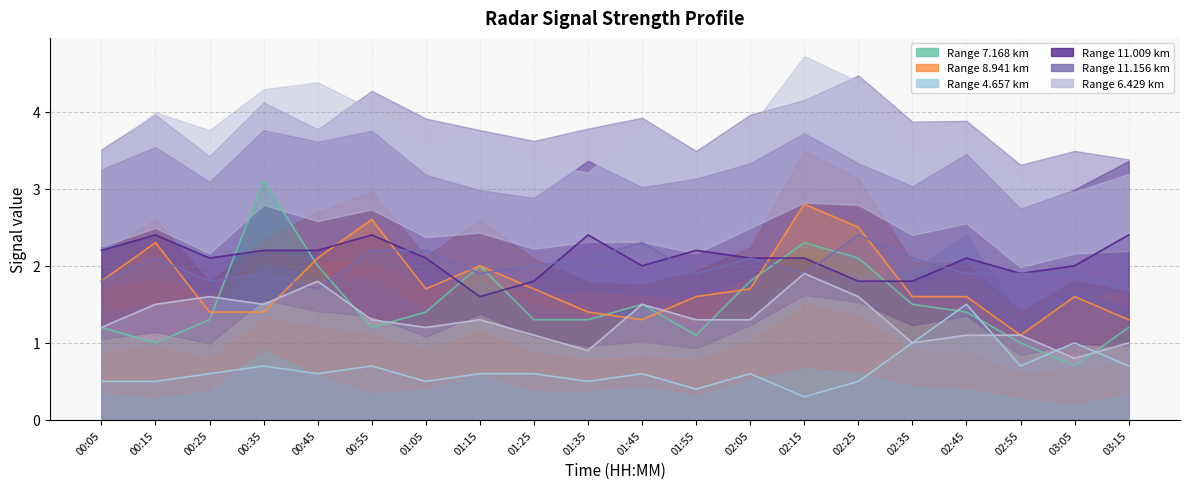

What is the average value of the 7.168 series?

1.5